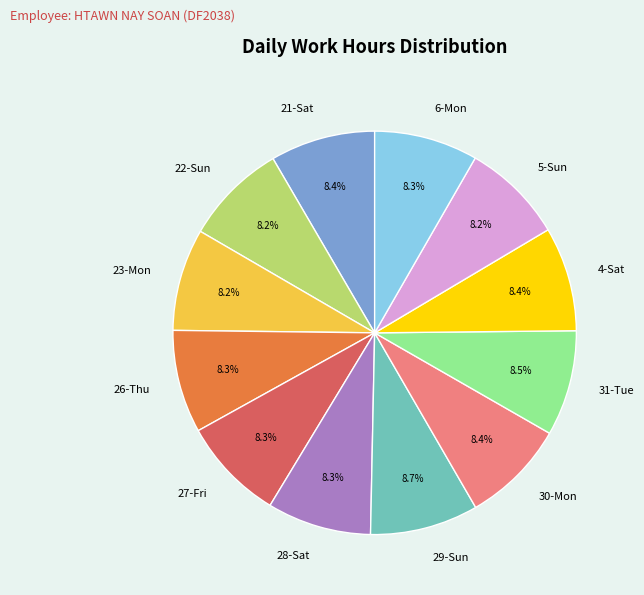

The 26-Thu slice represents 8% of the pie. True or false?

True